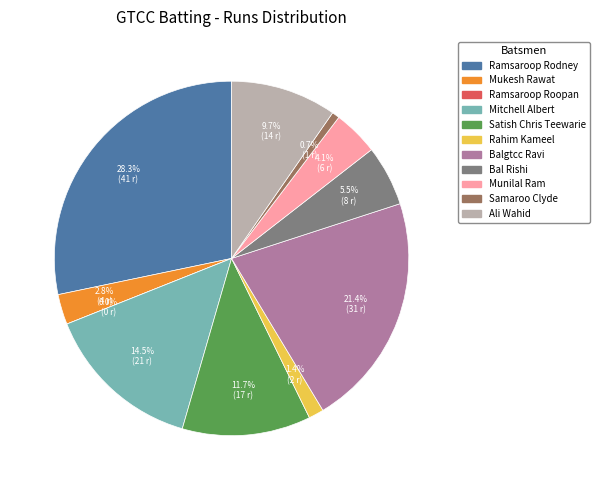

Does Samaroo Clyde represent more than half of the total?

No